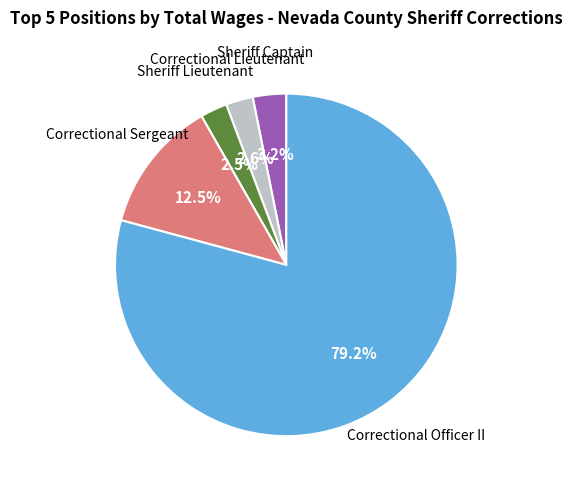

Is there a majority slice in this chart?

Yes